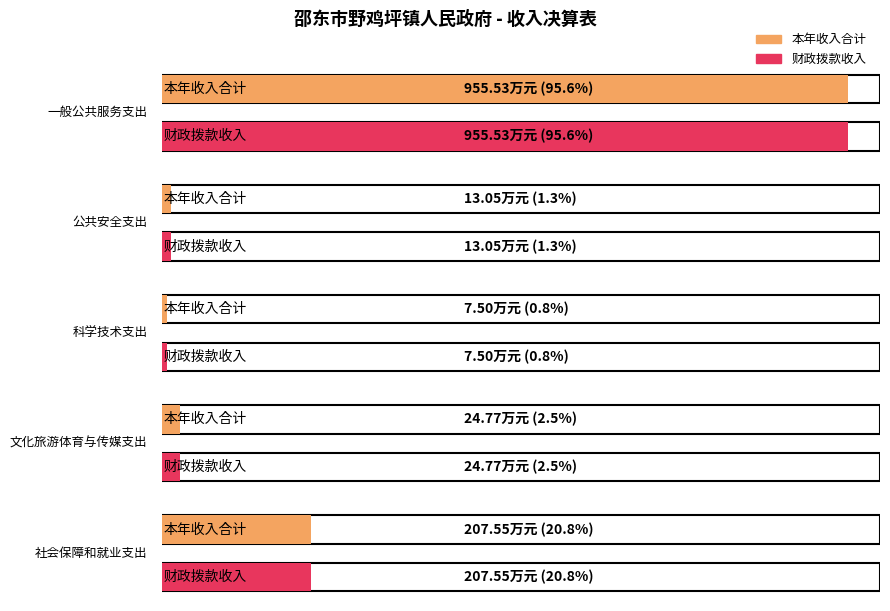

What is the sum of all 本年收入合计 values?

1208.4